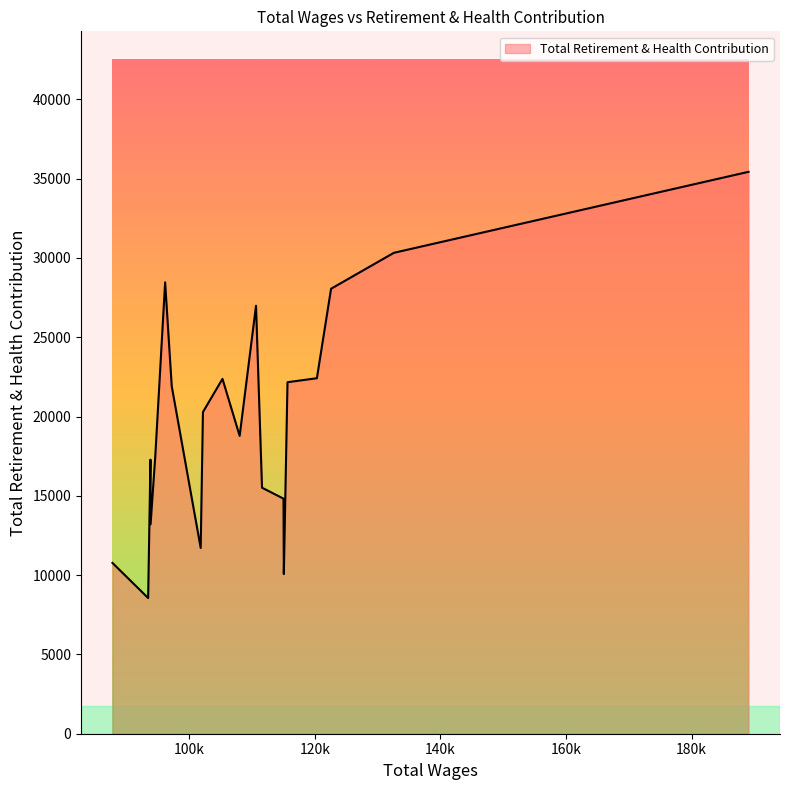

What is the greatest value displayed?

35430